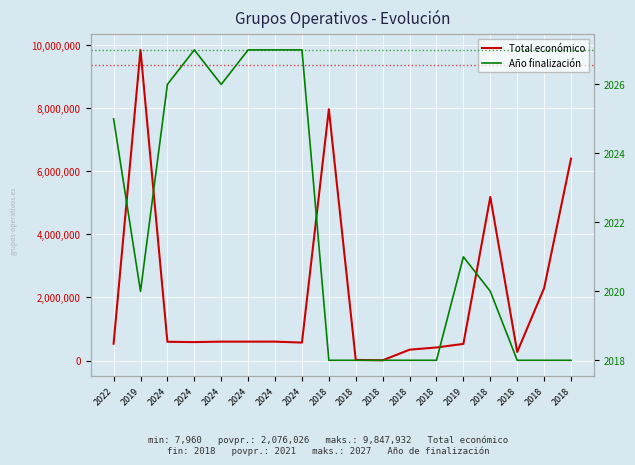

Reading left to right, list all the values displayed in this chart.

Total económico: 533449	9847932	595173	585460	599584	599540	599986	569416	7967413	19478	7960	344243	414788	527902	5187255	271552	2296067	6401275
Año finalización: 2025	2020	2026	2027	2026	2027	2027	2027	2018	2018	2018	2018	2018	2021	2020	2018	2018	2018